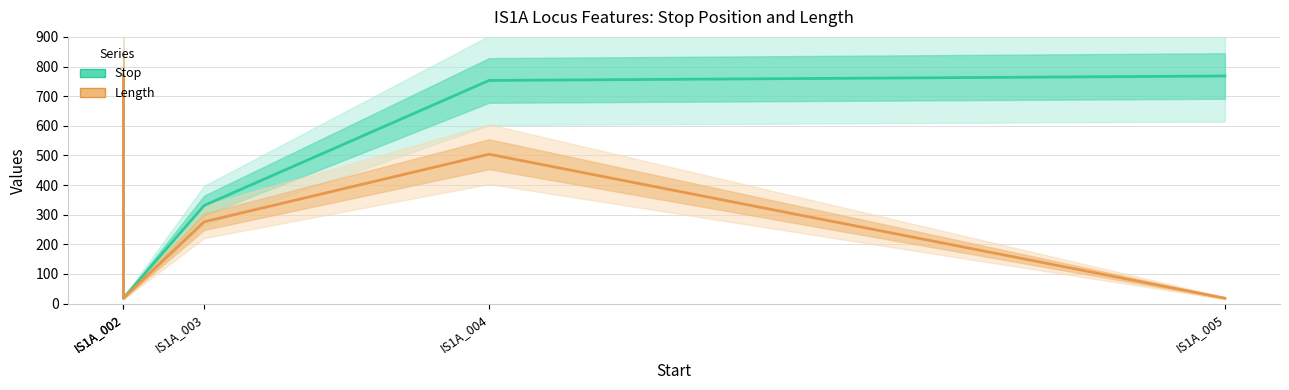

True or false: Stop and Length cross at least once.

False